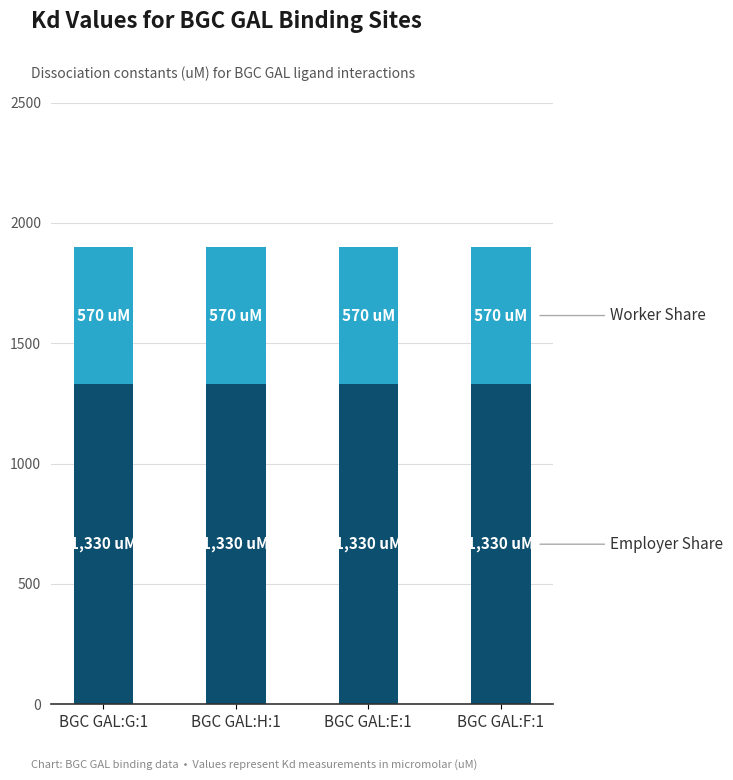

What is the total value across all series at BGC GAL:F:1?

1900